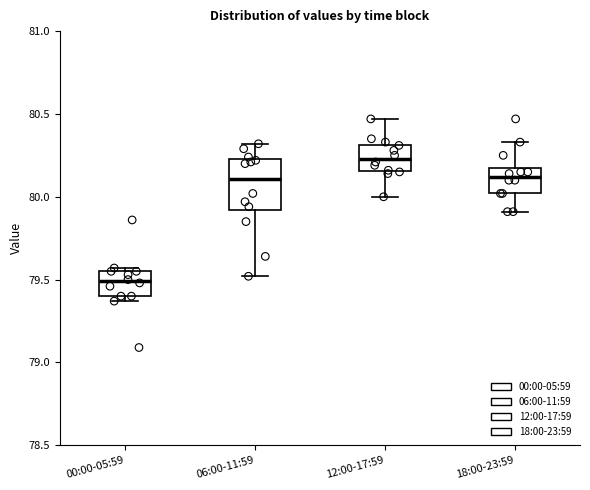

Comparing the boxes themselves (not the whiskers), which one is the tallest?

06:00-11:59